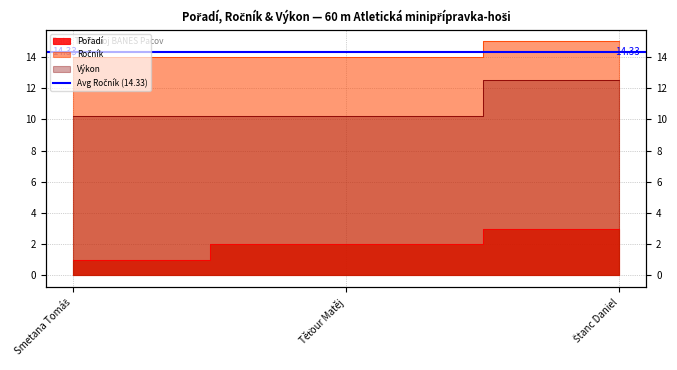

Reading left to right, extract all data points from this chart.

Pořadí: Smetana Tomáš=1.0	Těťour Matěj=2.0	Štanc Daniel=3.0
Ročník: Smetana Tomáš=14.0	Těťour Matěj=14.0	Štanc Daniel=15.0
Výkon: Smetana Tomáš=10.2	Těťour Matěj=10.2	Štanc Daniel=12.5